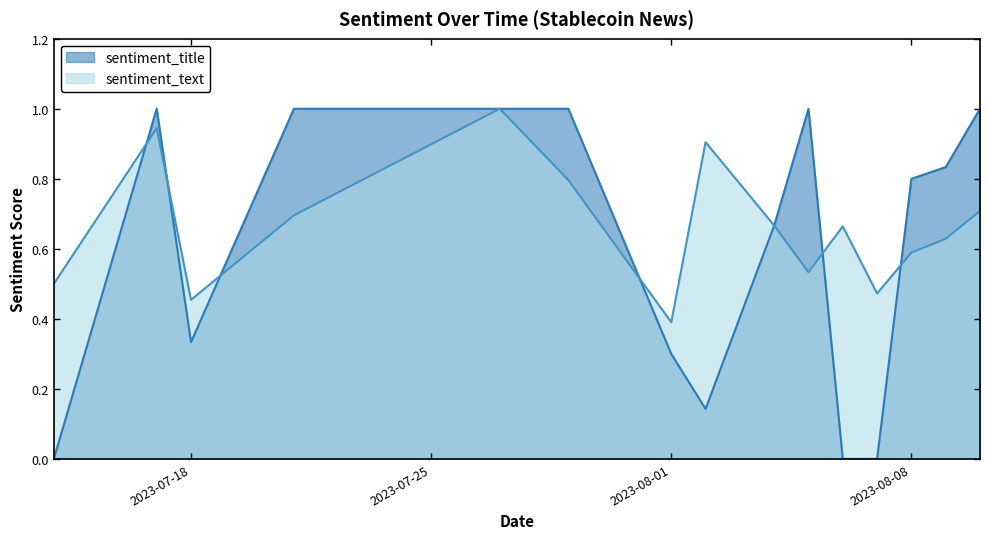

Count the number of data series in this chart.

2